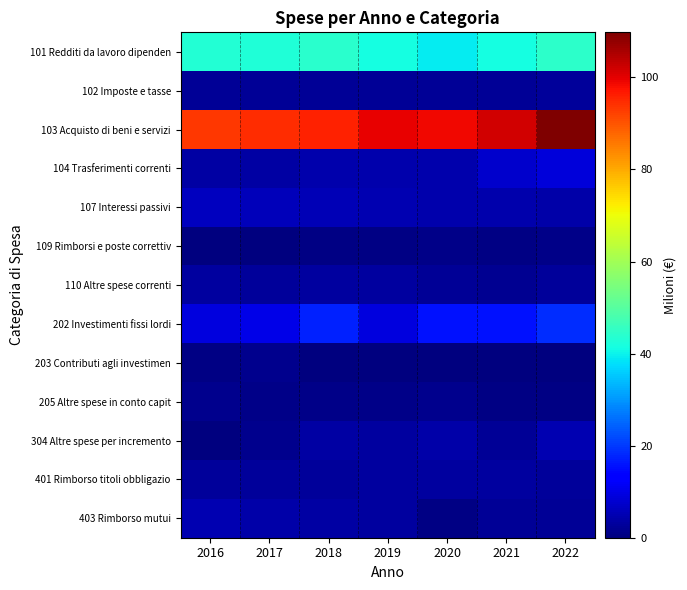

What is the greatest value displayed?

109.8